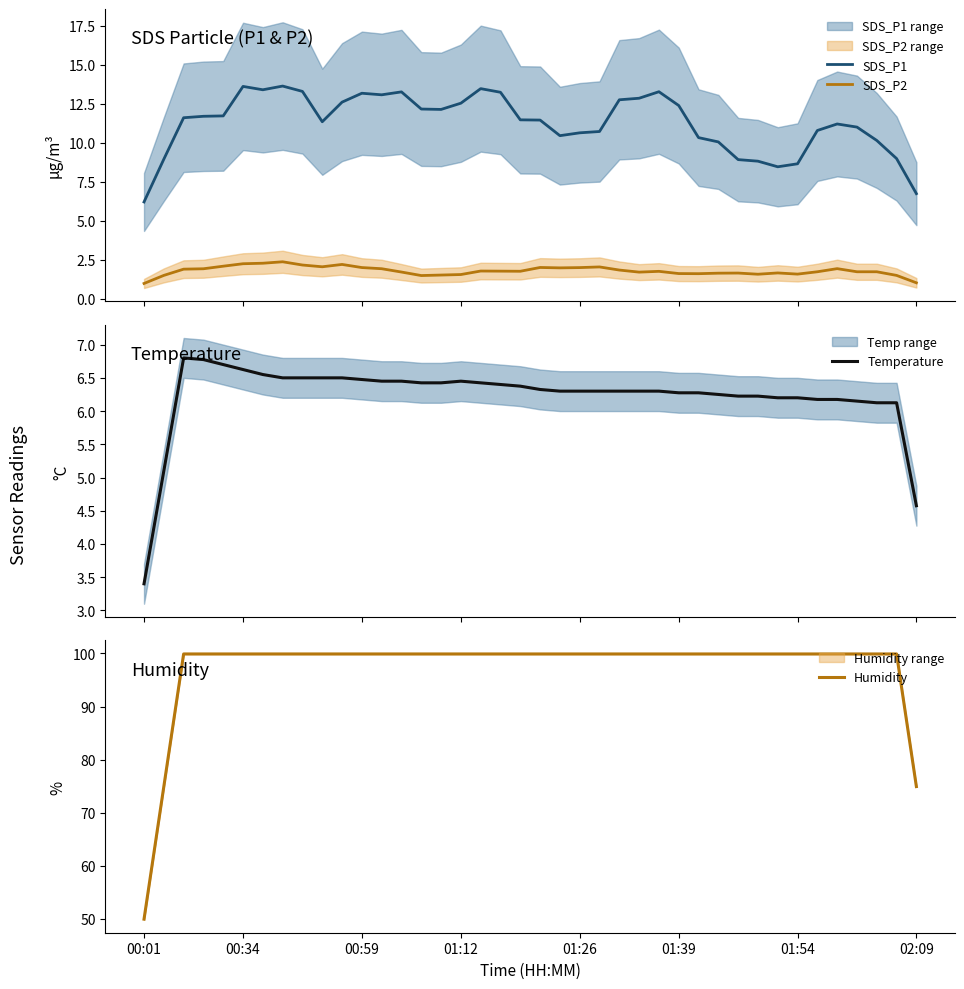

Count the number of data series in this chart.

4